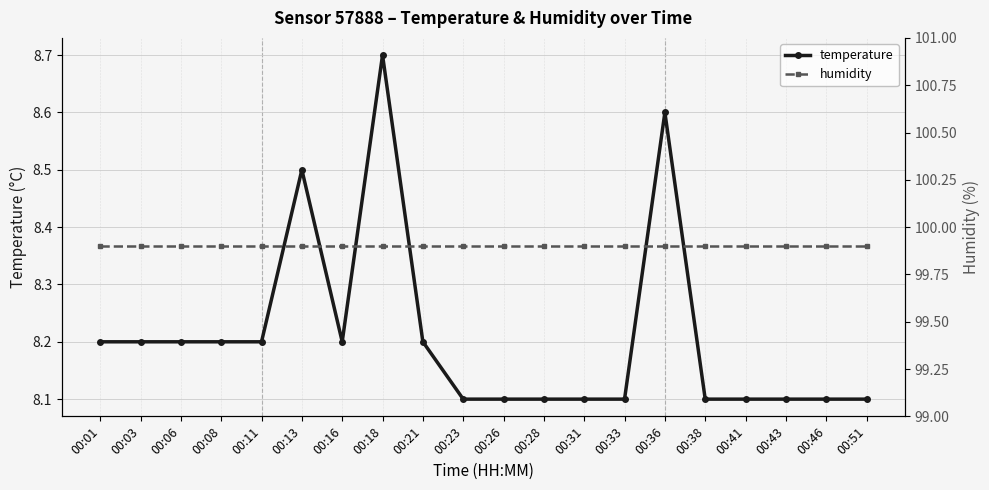

True or false: temperature and humidity intersect in this chart.

False